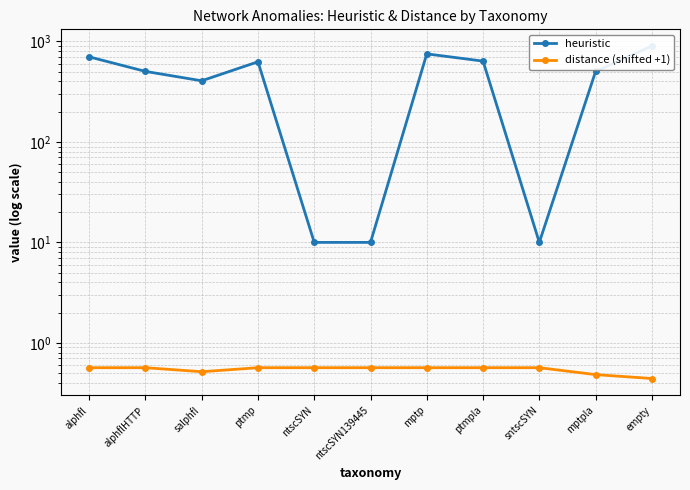

Between ptmpla and salphfl, which is larger?

ptmpla